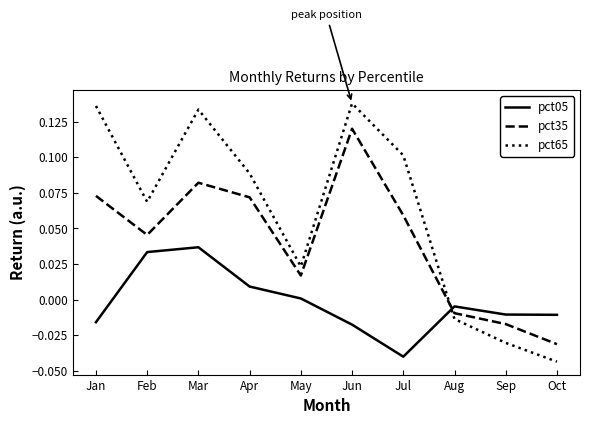

At how many categories does at least one series exceed 0?

7